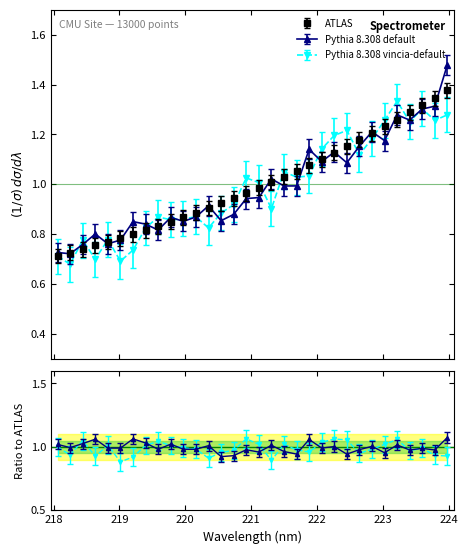

What is the label of the 1st point from the left?

218.0596